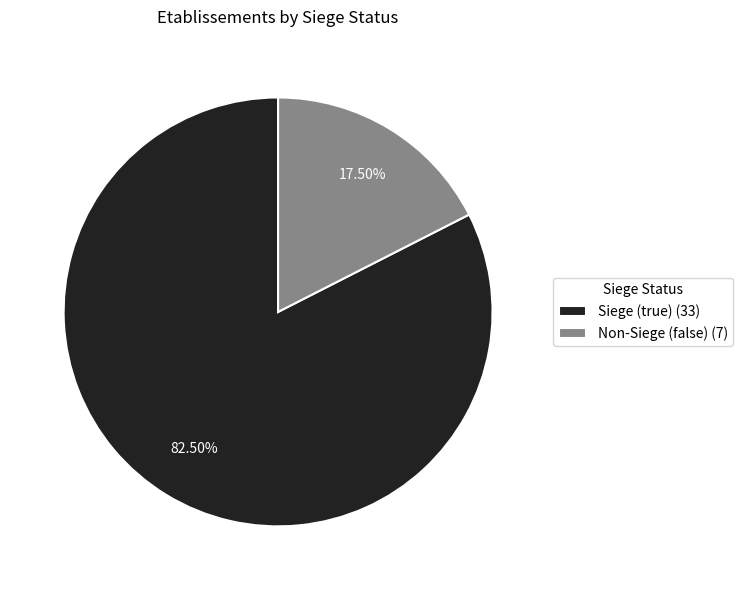

Which slice is the largest?

Siege (true) (33)